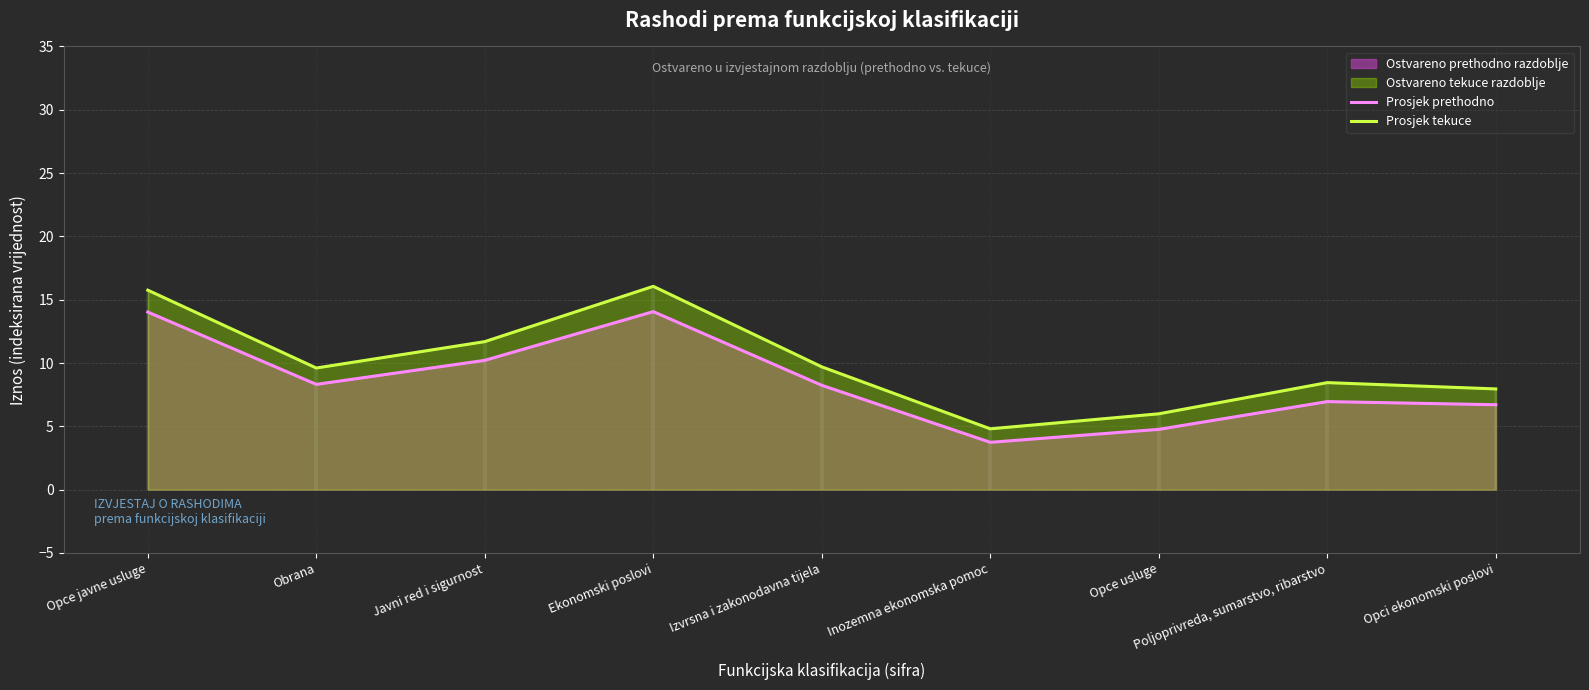

What is the value of the Prosjek tekuce point at the 9th from the left?

8.0